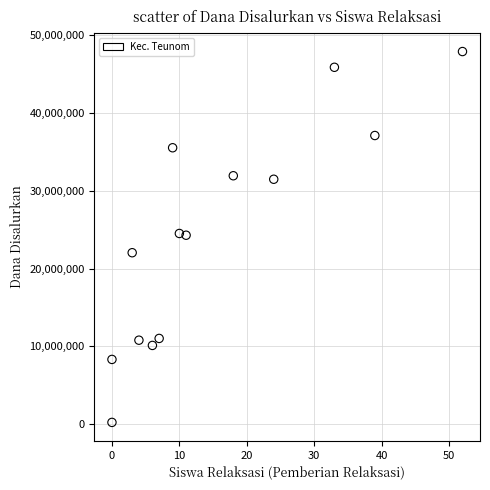

What is the range of X values (max minus min)?

52